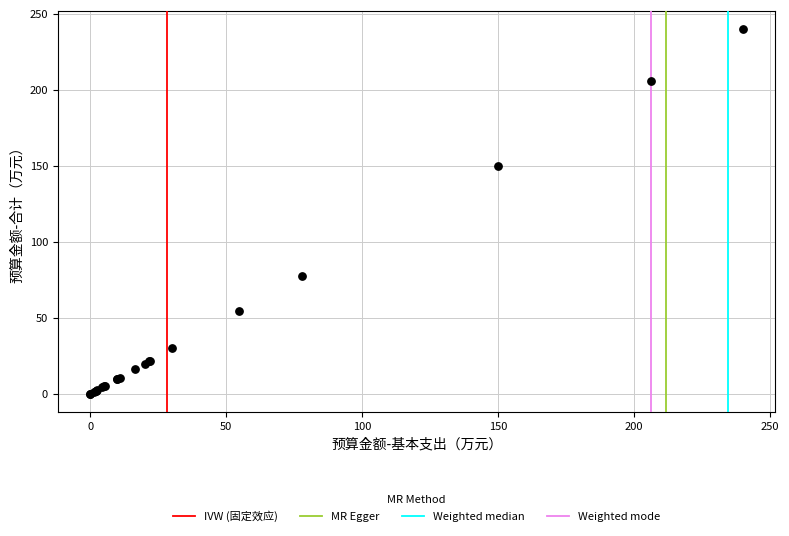

What Y value in the scatter plot is closest to 120?

150.0